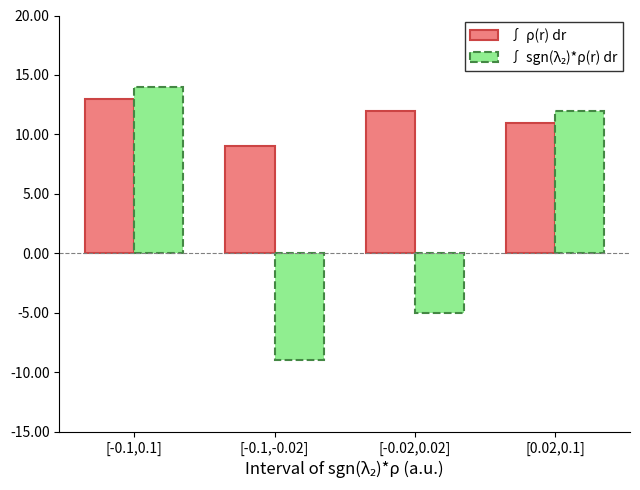

What is the sum of the ∫ ρ(r) dr values at [-0.02,0.02] and [-0.1,0.1]?

25